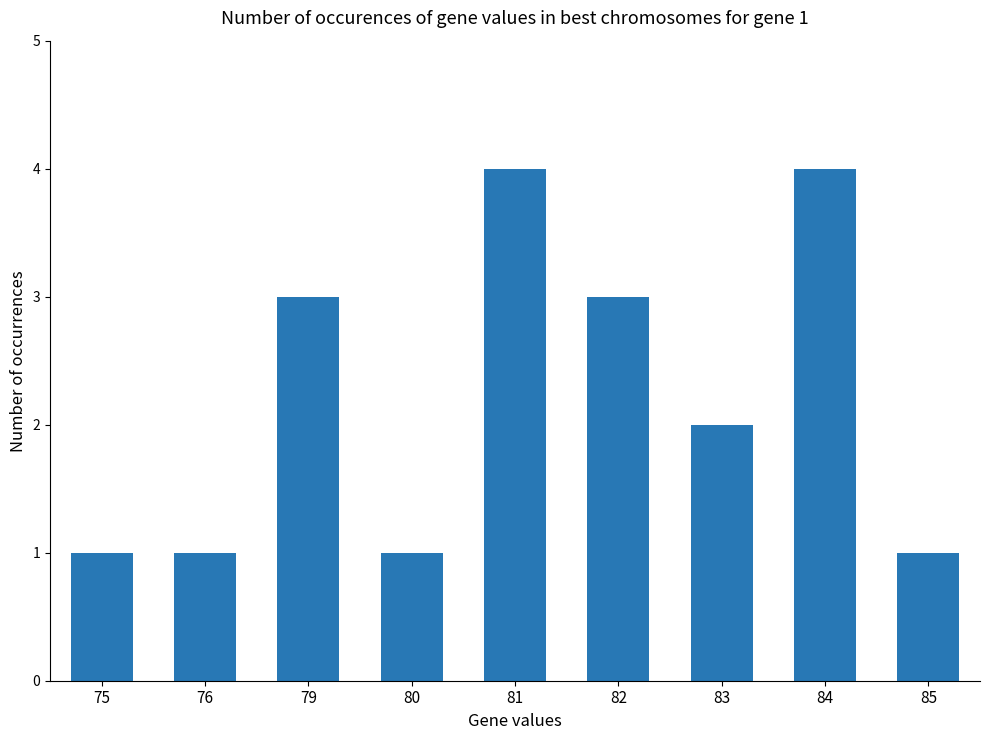

What is the value of the 6th bar from the left?

3